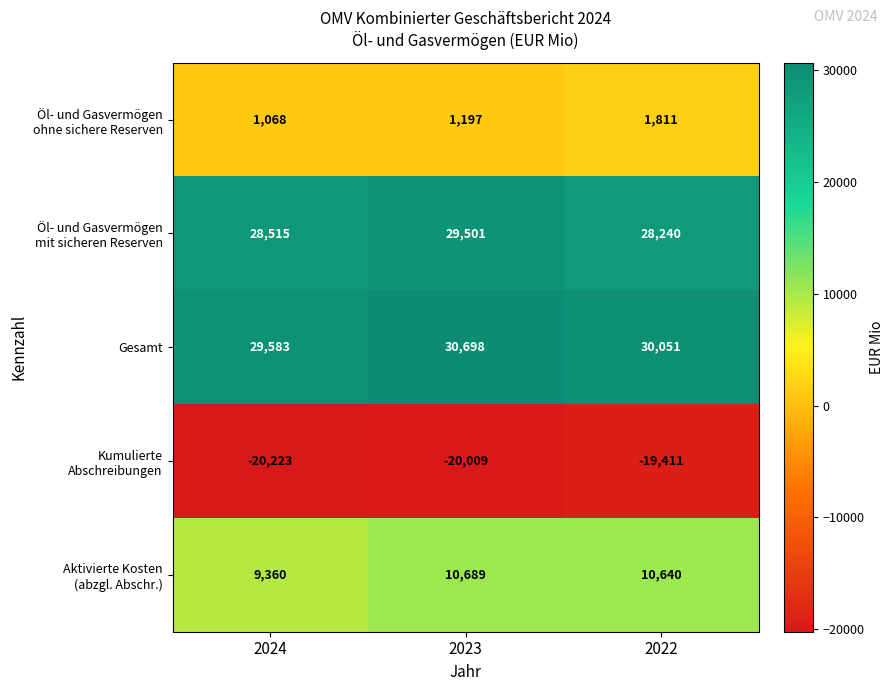

Which series has the largest total across all categories?

Gesamt